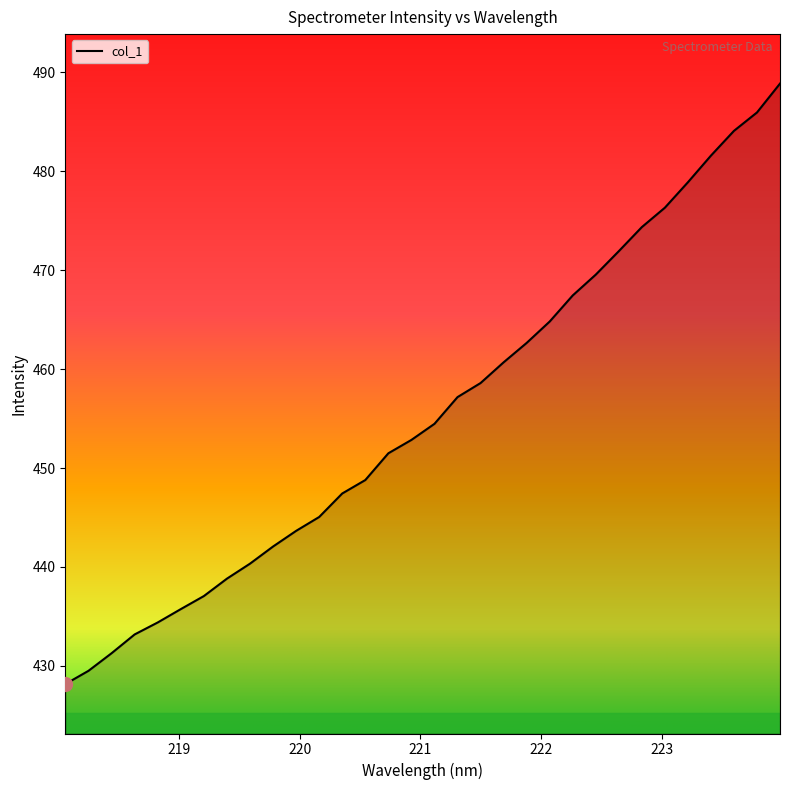

What is the smallest value displayed?

428.2